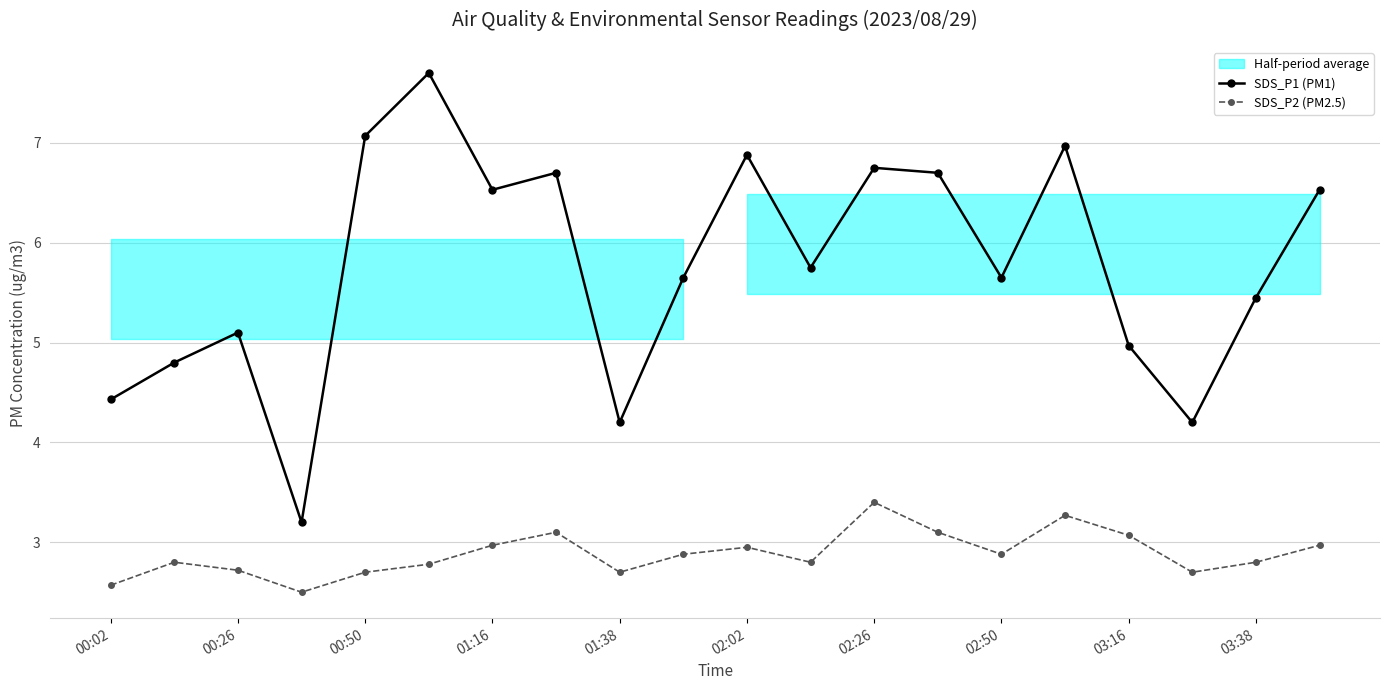

How many lines are shown in the chart?

2